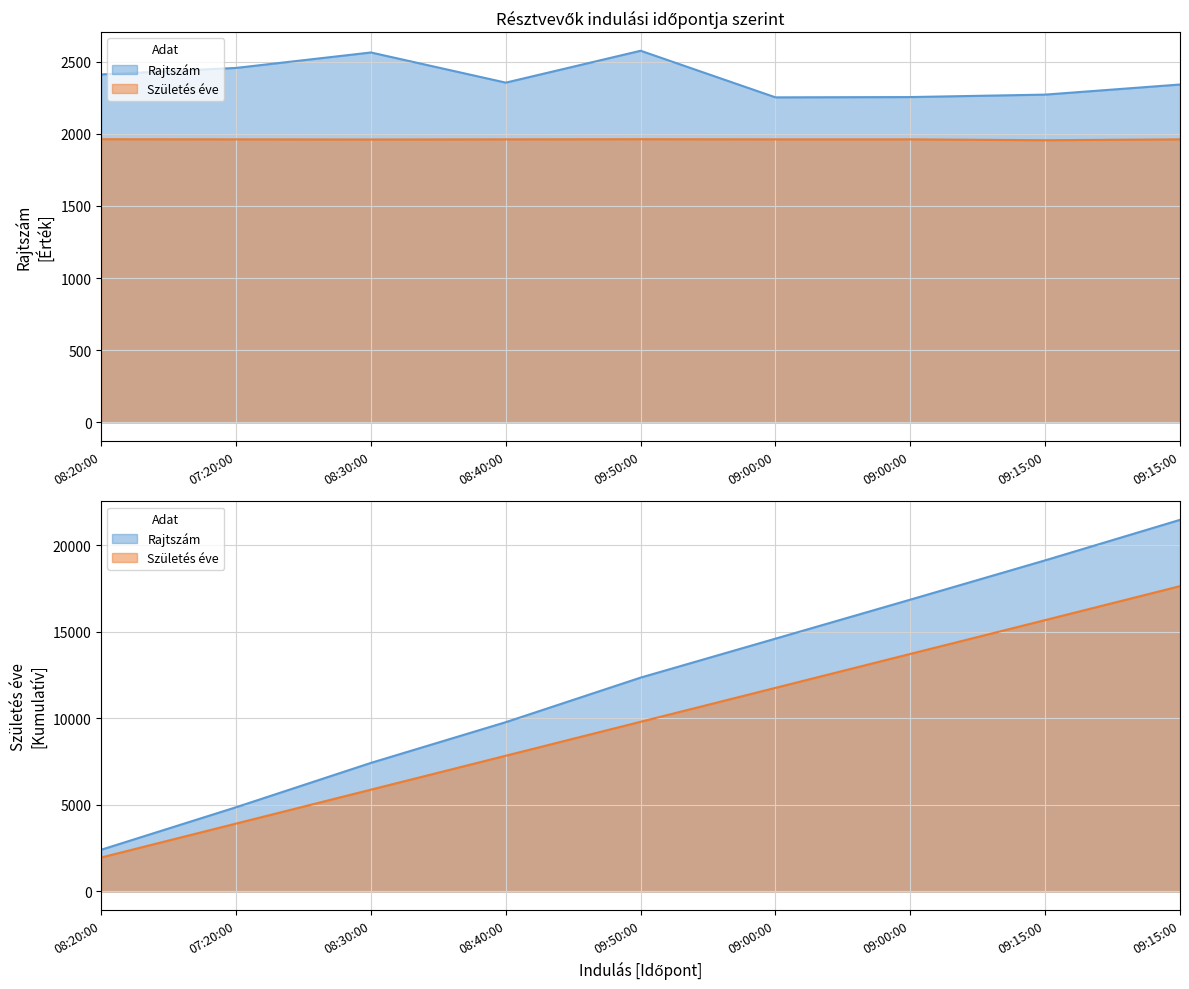

What is the difference between the highest and lowest values at 09:00:00?

291